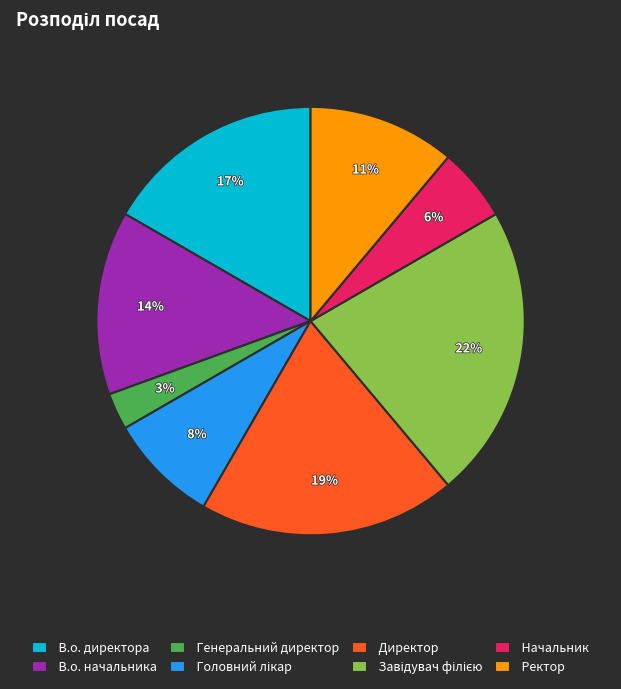

How many segments does this pie chart have?

8